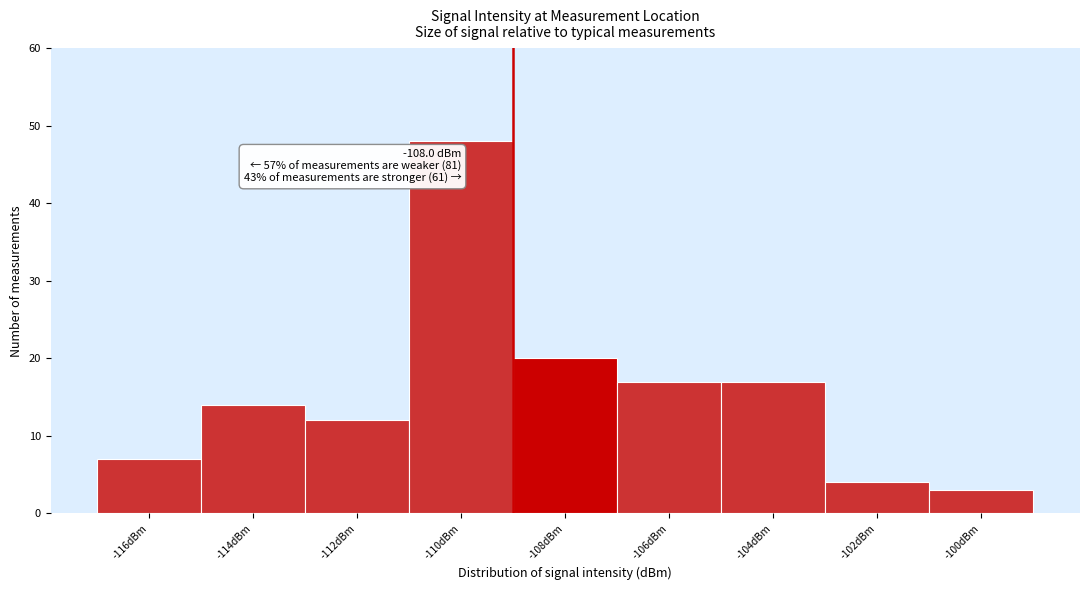

Reading right to left, list all the values displayed in this chart.

3	4	17	17	20	48	12	14	7